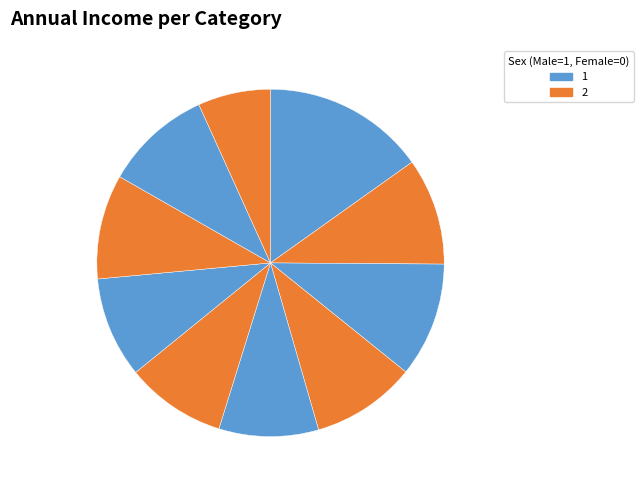

Does any single category account for the majority?

No